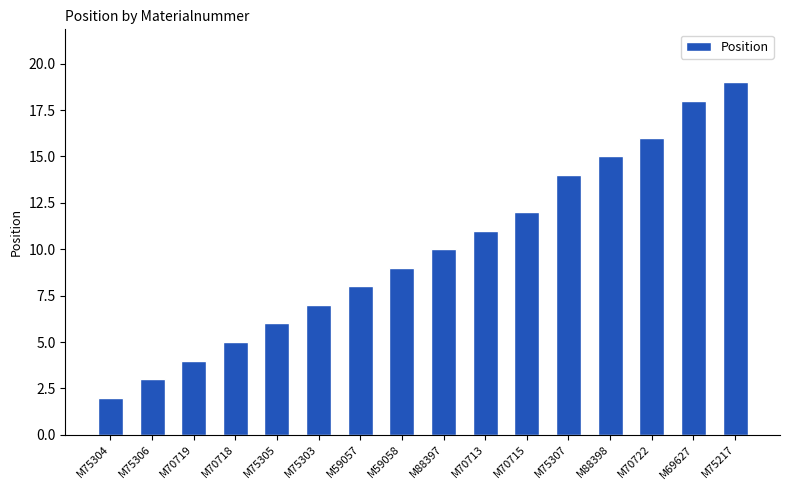

The chart shows a value of 9 at M59058. True or false?

True